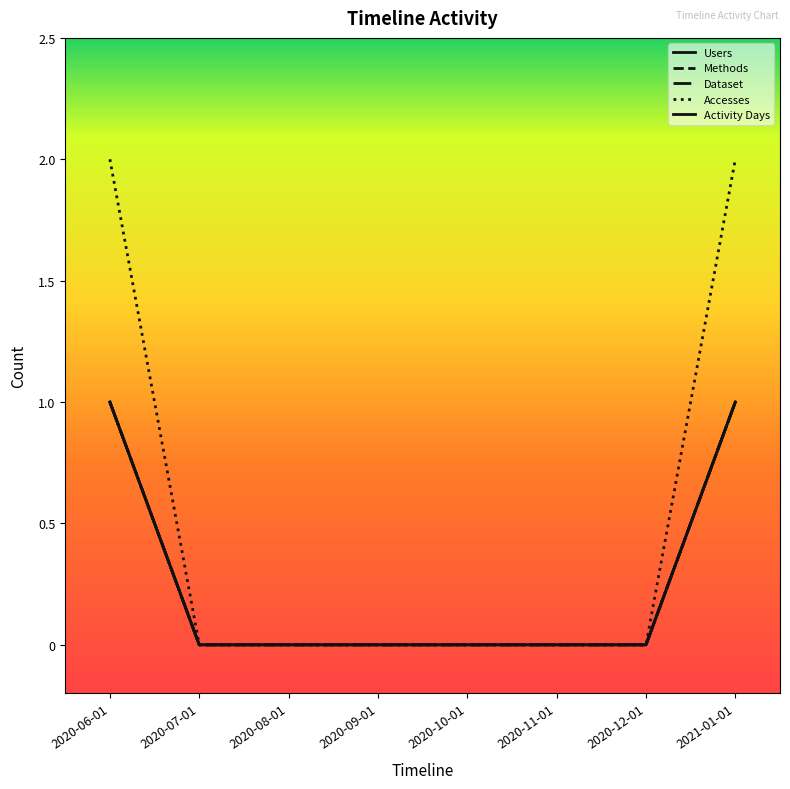

Which label corresponds to the smallest value in the chart?

2020-07-01